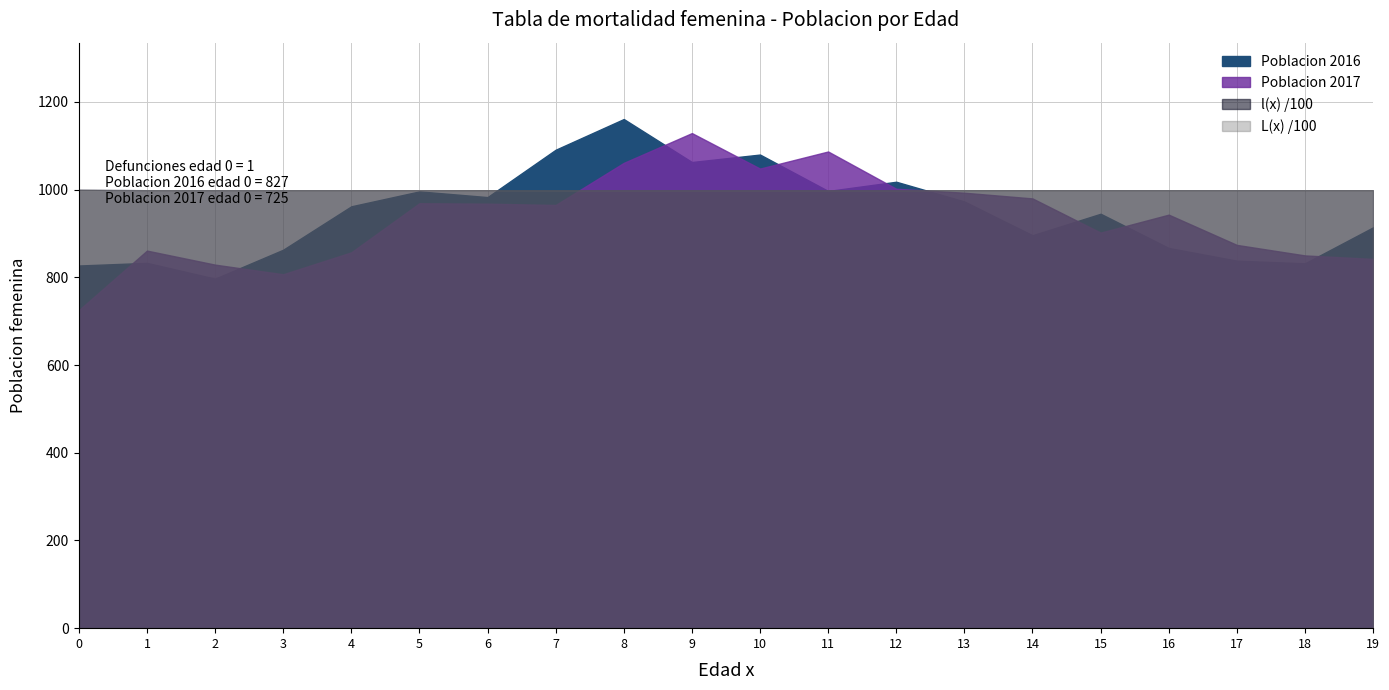

Where is l(x) survivors nearest to the value 99935?

1